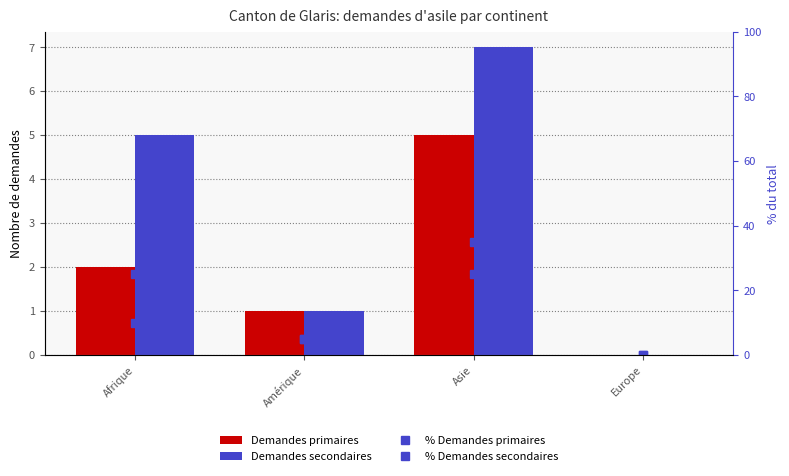

How many groups of bars are there?

4